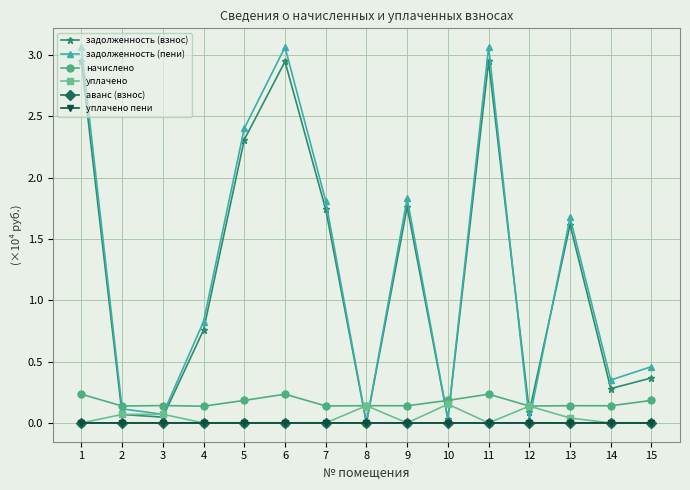

Is it true that задолженность (взнос) equals 0.1 at 2?

True